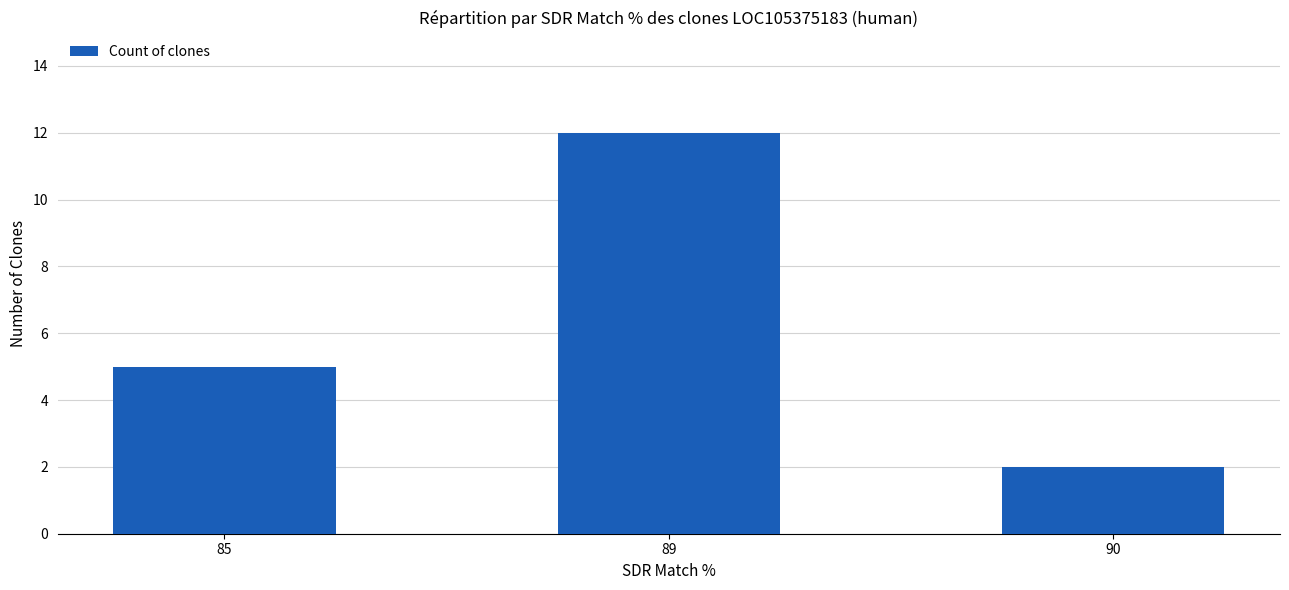

Is it true that the value at 89 is 12?

True